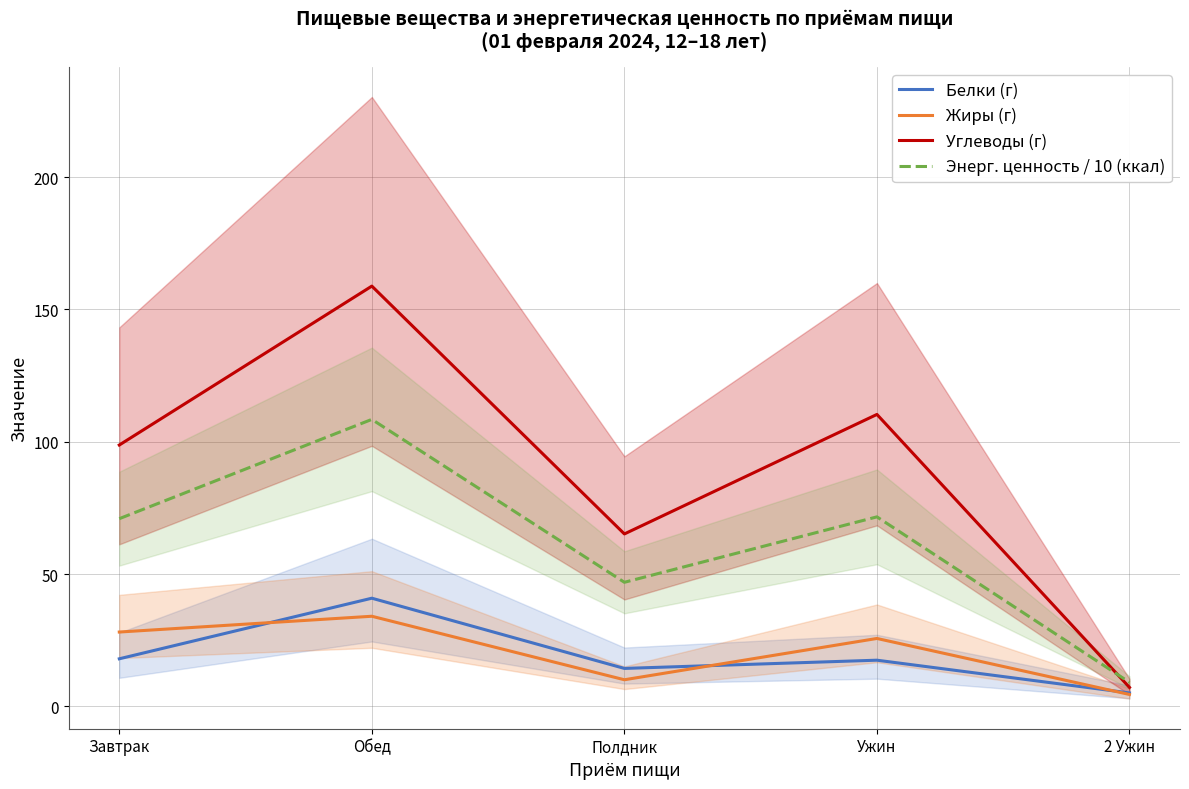

The value of Белки (г) at Ужин is 10.4. True or false?

False